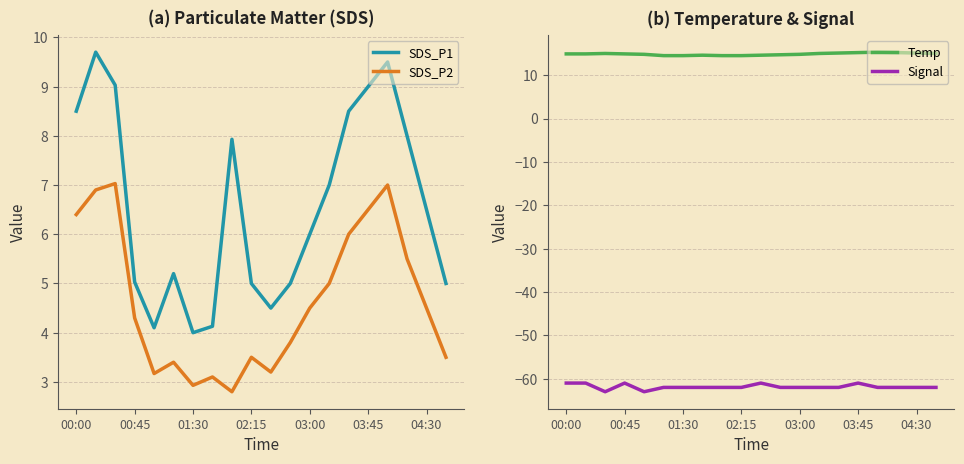

What is the lowest value of the Temp series?

14.5